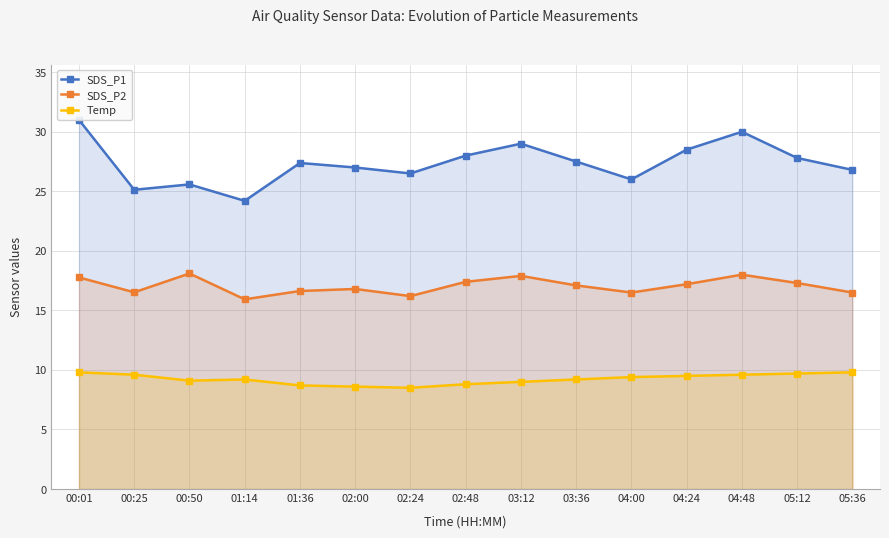

How many lines are shown in the chart?

3